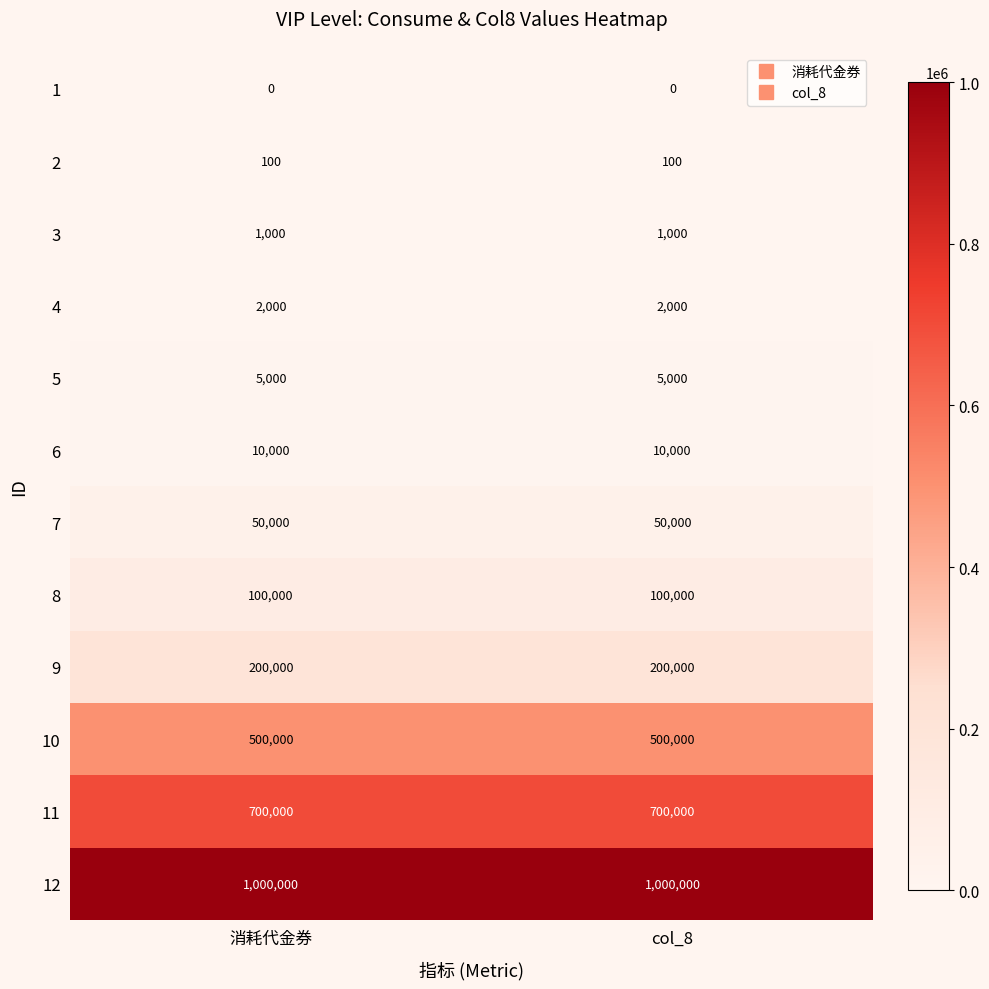

Rank the series by their maximum value, from lowest to highest.

1, 2, 3, 4, 5, 6, 7, 8, 9, 10, 11, 12